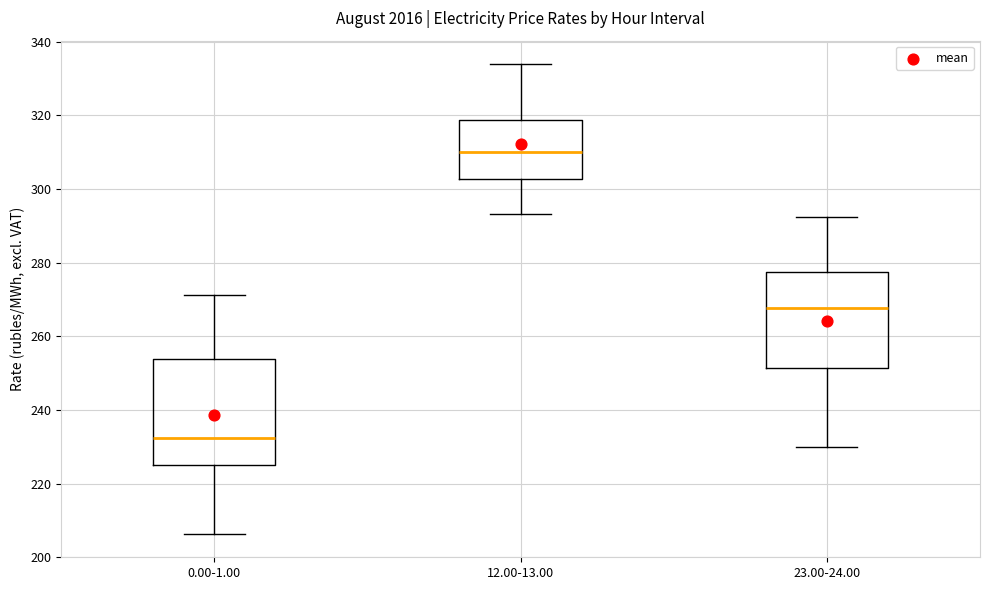

Reading left to right, read every box against the y-axis: the position of its median line, the range the box covers, and the ends of its whiskers. The values are not printed on the chart, so give them approximately, as read against the axis.

0.00-1.00: median 232, box 226 to 254, whiskers 206 to 272
12.00-13.00: median 310, box 302 to 318, whiskers 294 to 334
23.00-24.00: median 268, box 252 to 278, whiskers 230 to 292